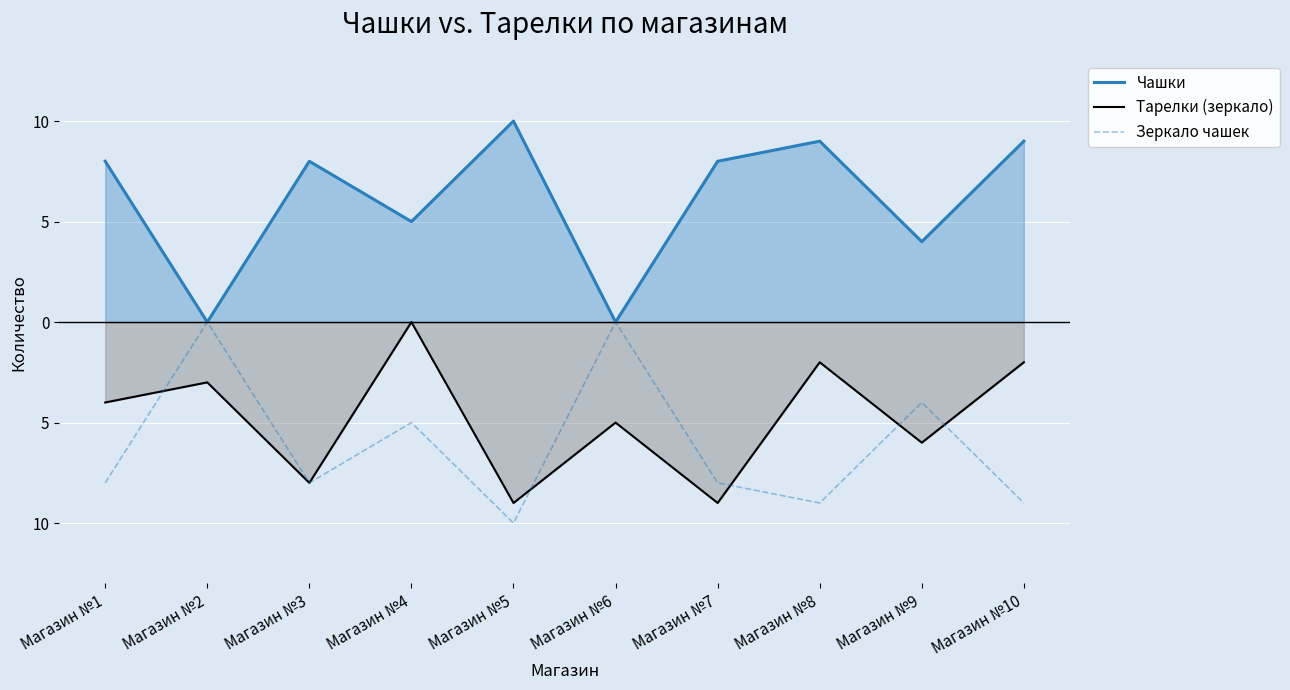

Rank the categories by Тарелки (зеркало) value from lowest to highest.

Магазин №5, Магазин №7, Магазин №3, Магазин №9, Магазин №6, Магазин №1, Магазин №2, Магазин №8, Магазин №10, Магазин №4